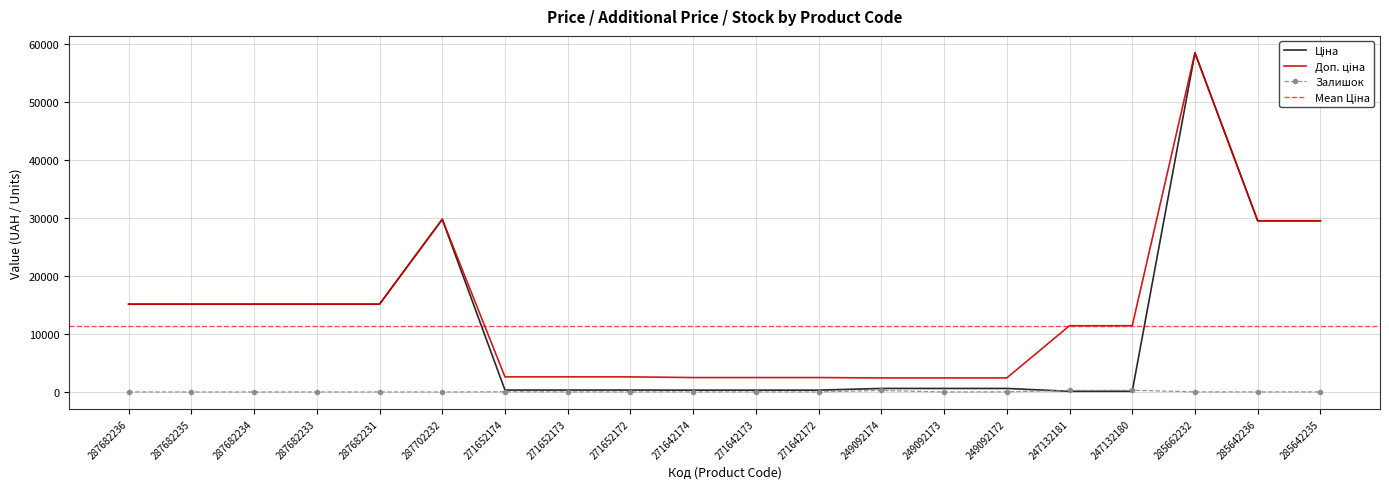

What position from the right is 271642173?

10